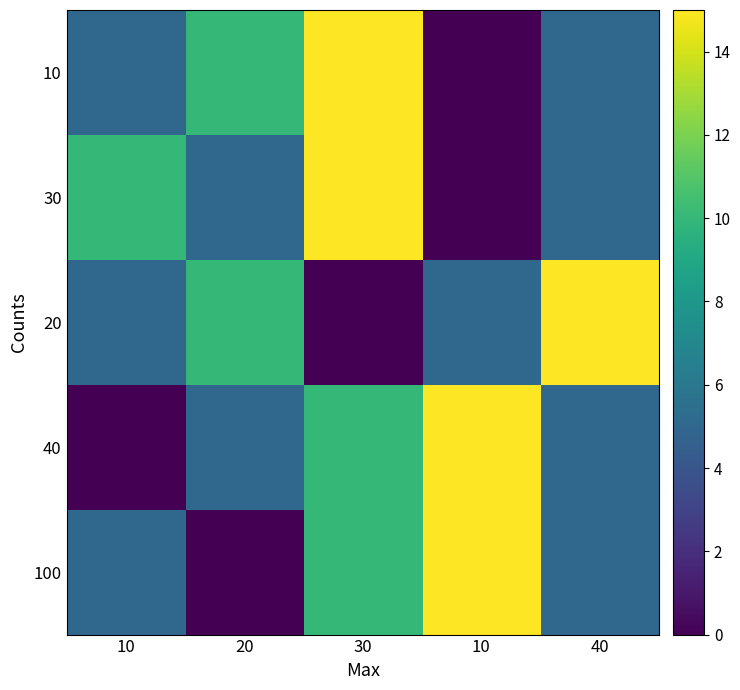

List the series in order of their peak value, lowest first.

10, 30, 20, 40, 100